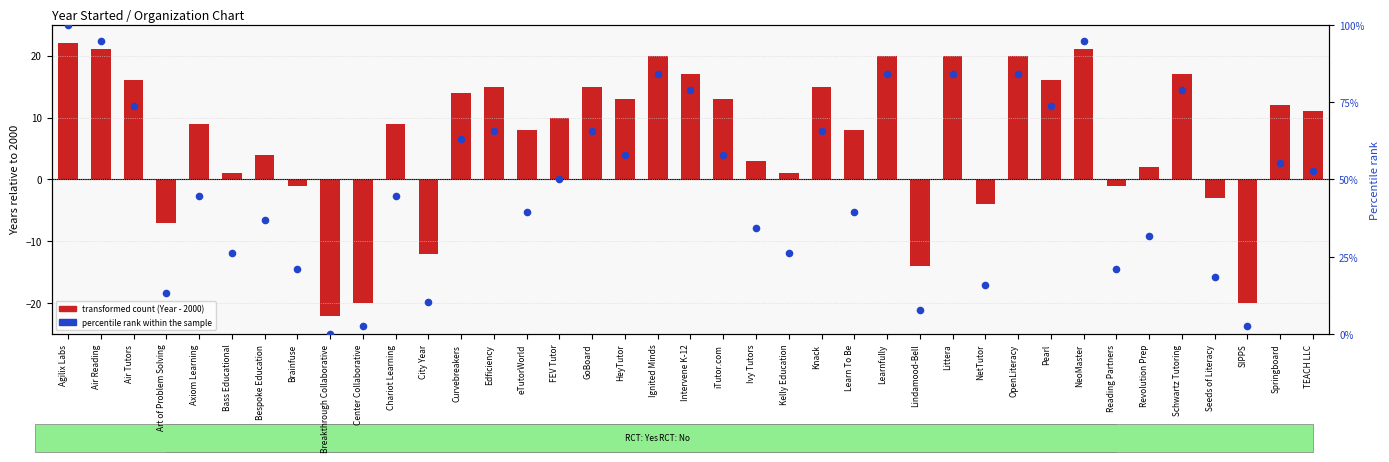

At which category is the sum across all series the highest?

Agilix Labs